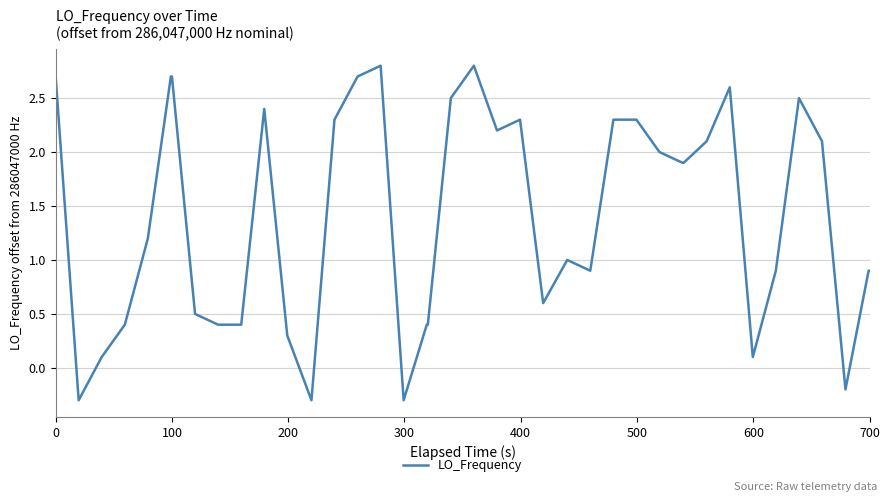

What is the greatest value displayed?

2.8